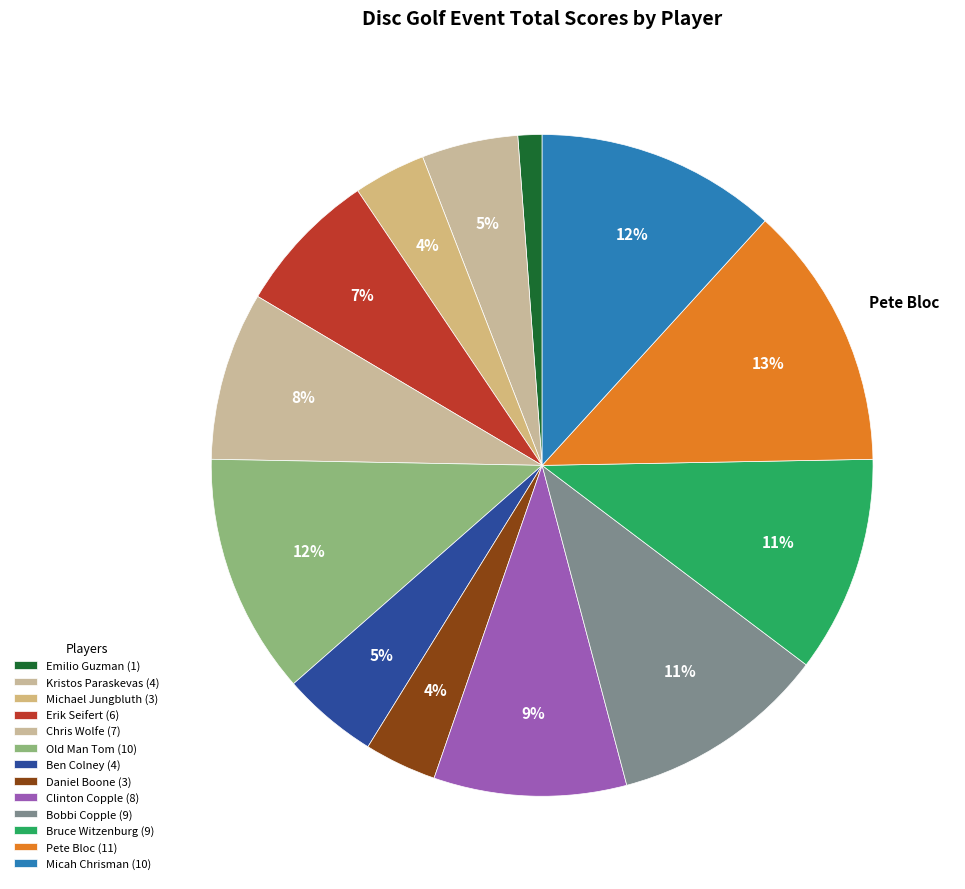

How many slices are in this pie chart?

13